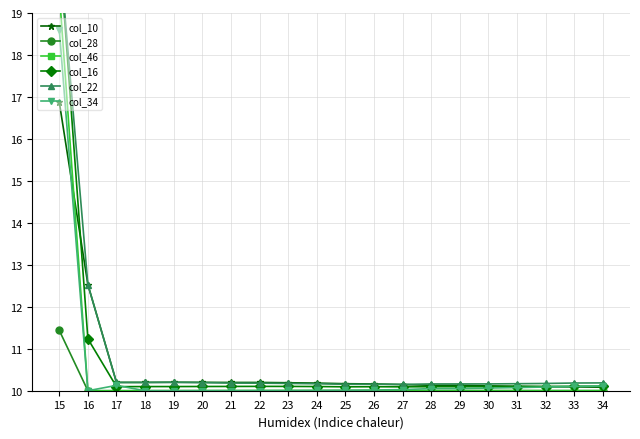

How many series are shown in this chart?

6